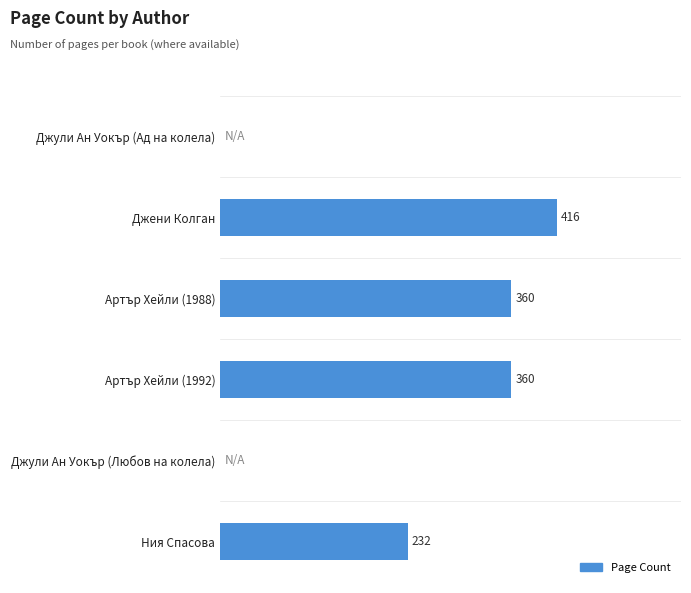

Which category has the highest value across all series?

Джени Колган